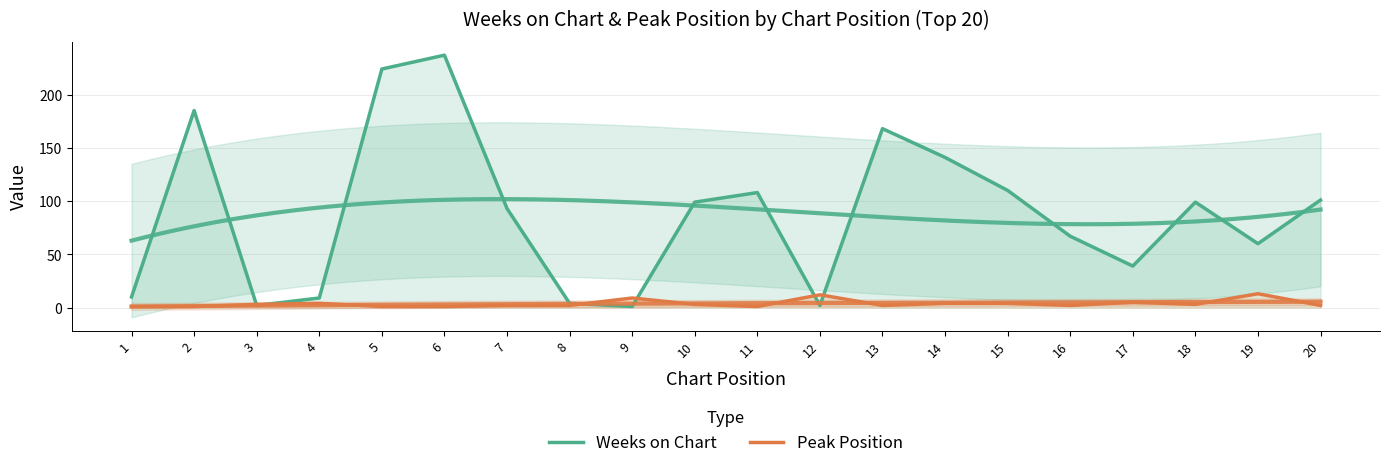

Which series ends up on top after the final intersection of Weeks on Chart and Peak Position?

Weeks on Chart